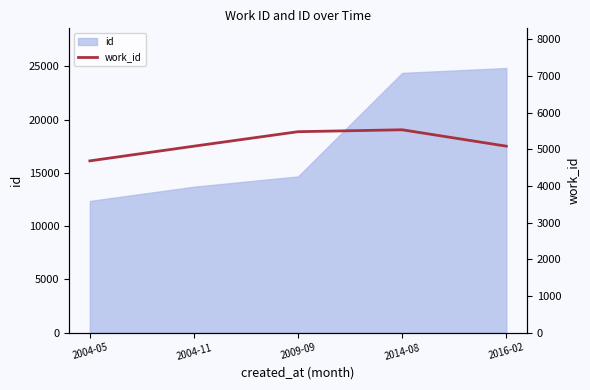

How many data points does each series have?

5